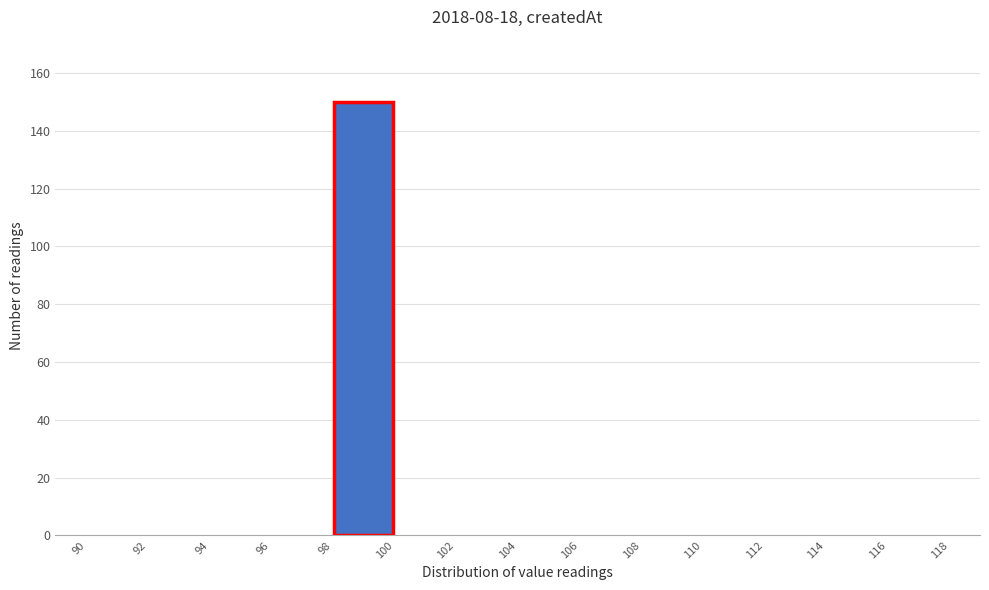

What is the height of the bar covering 98 to 100 on the x-axis? The values are not printed on the chart, so give them approximately, as read against the axis.

150